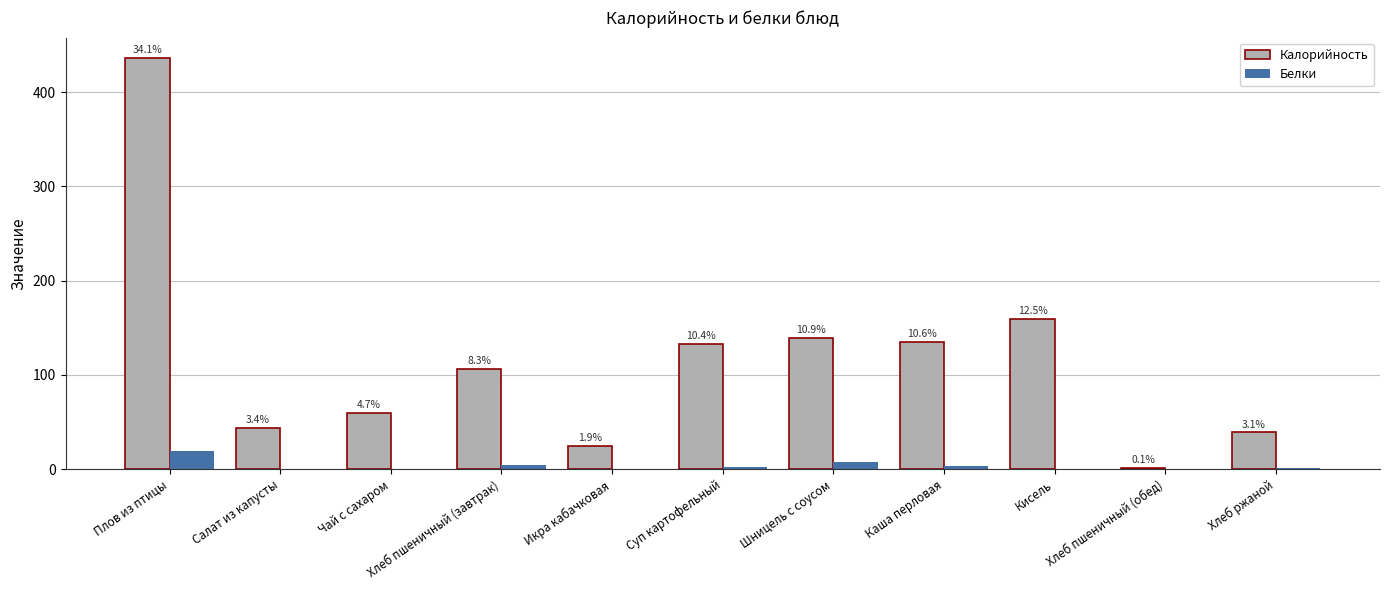

Between Салат из капусты and Кисель, which series saw the biggest shift?

Калорийность